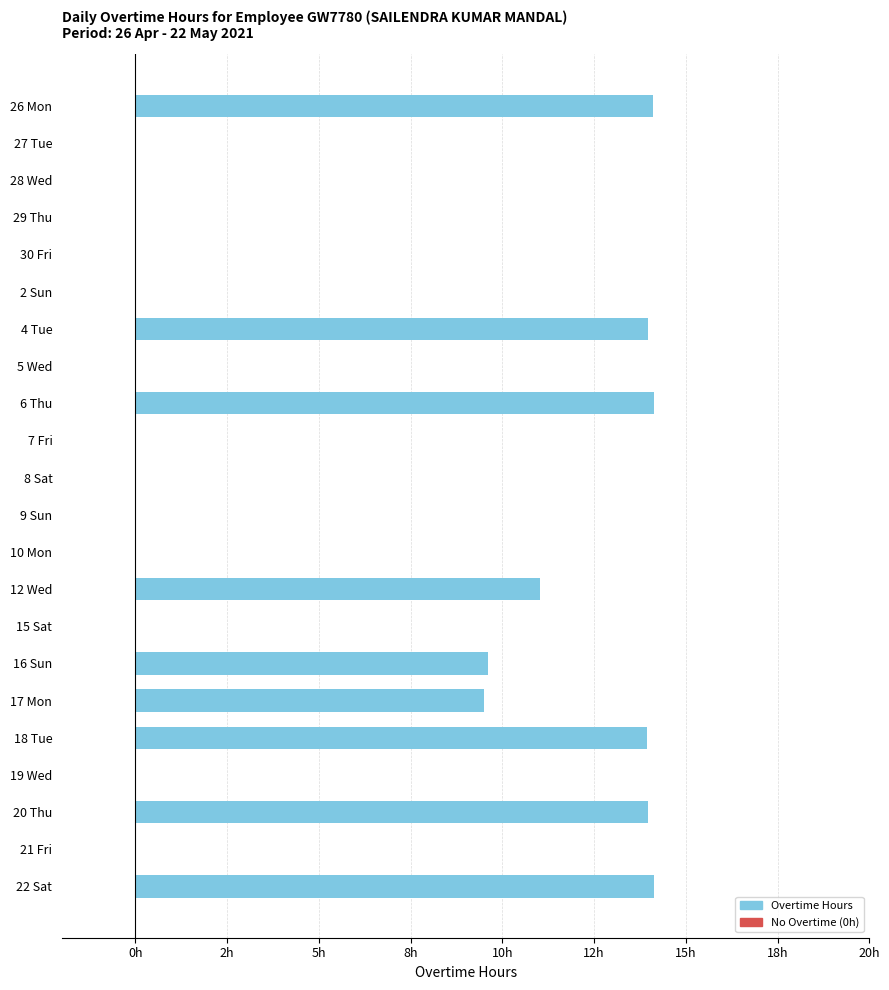

What is the difference between the second highest and minimum values?

14.1